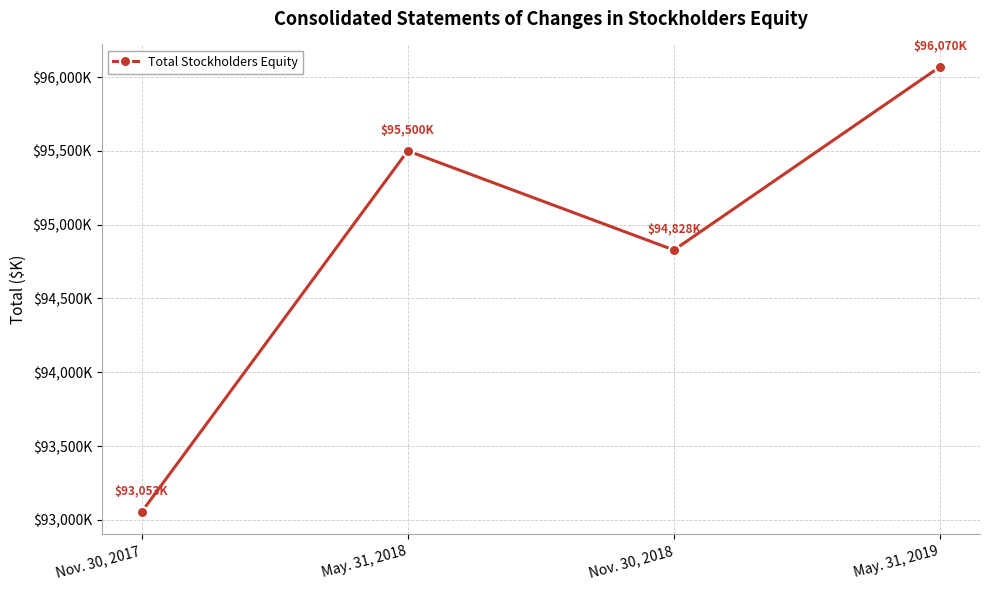

Is this an area chart (filled region under the line)?

No